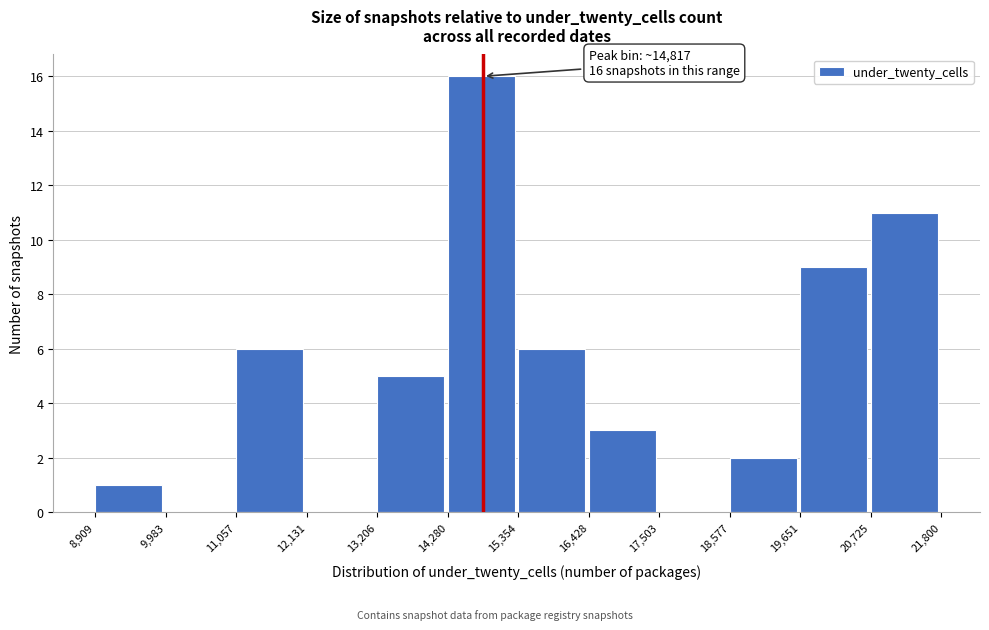

Over which range of the x-axis is the bar tallest?

14,280 to 15,354